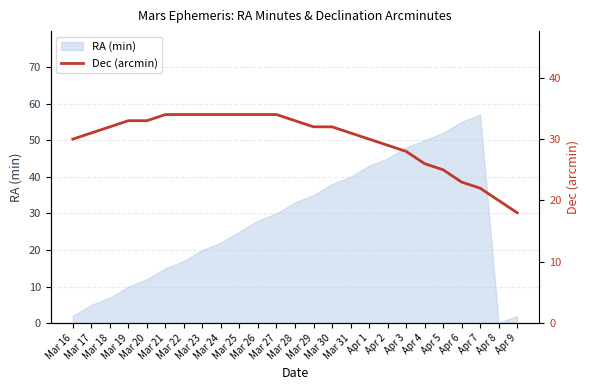

Where is the data nearest to the value 26?

Apr 4